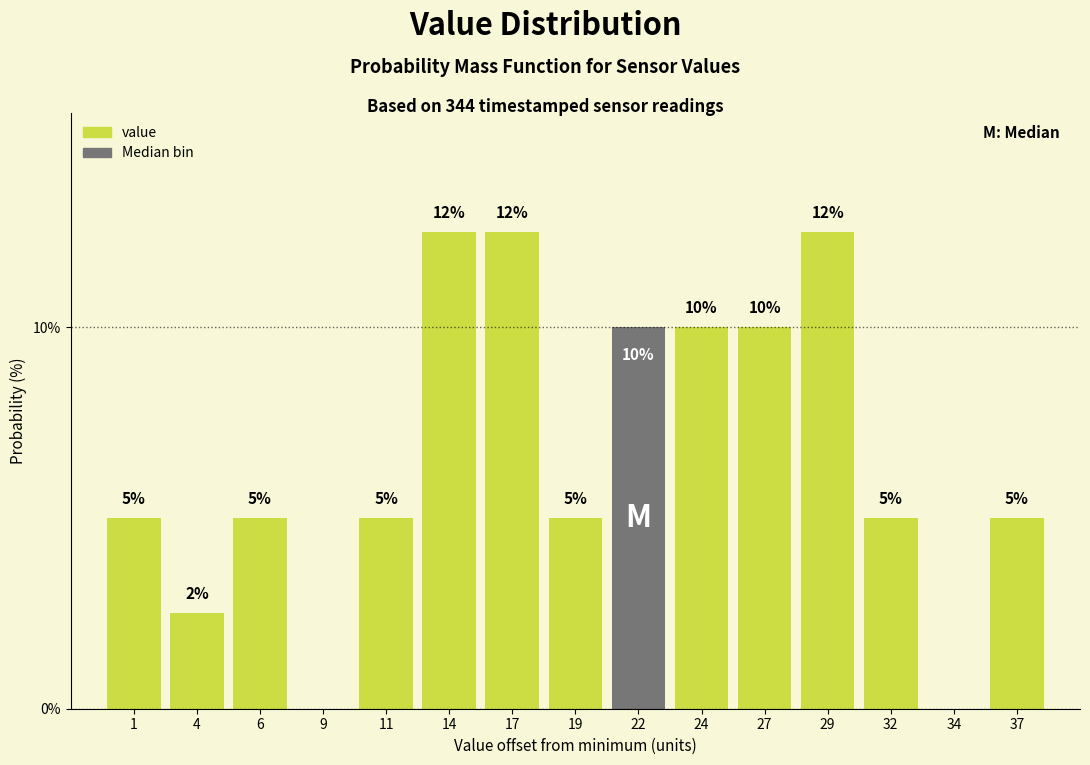

What is the sum of the values at 32 and 24?

15.0